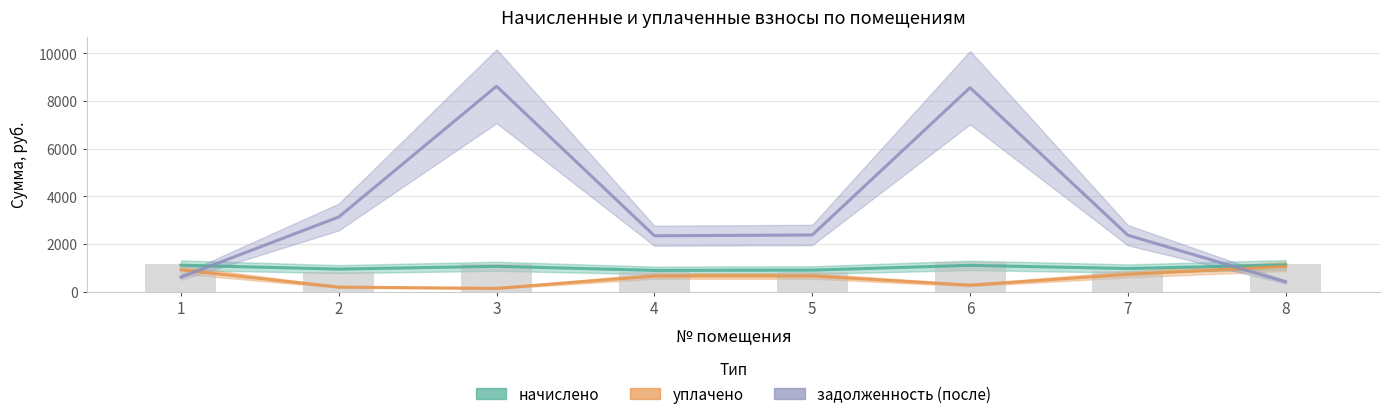

What is the difference between the highest and lowest values at 5?

179.8